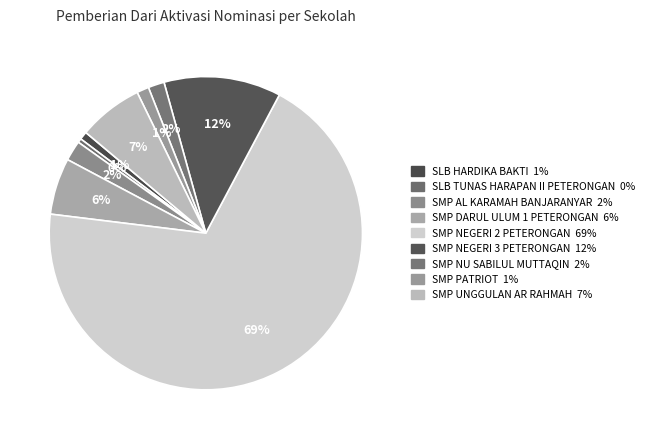

Count the number of slices in the pie.

9